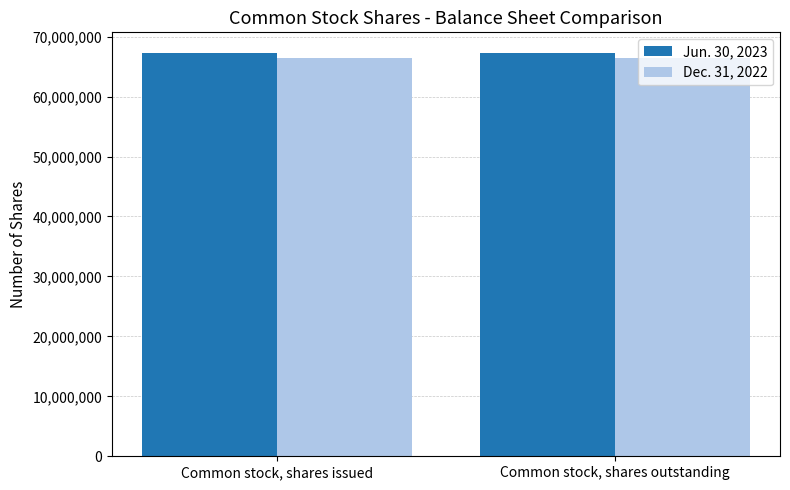

What is the difference between the highest and lowest values at Common stock, shares issued?

842406